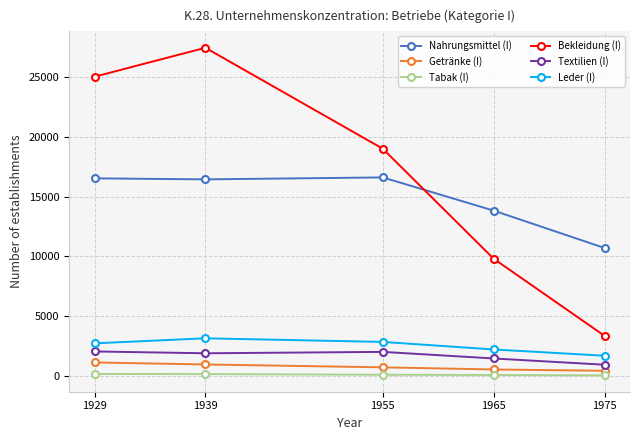

What is the difference between the highest and lowest values at 1955?

18913